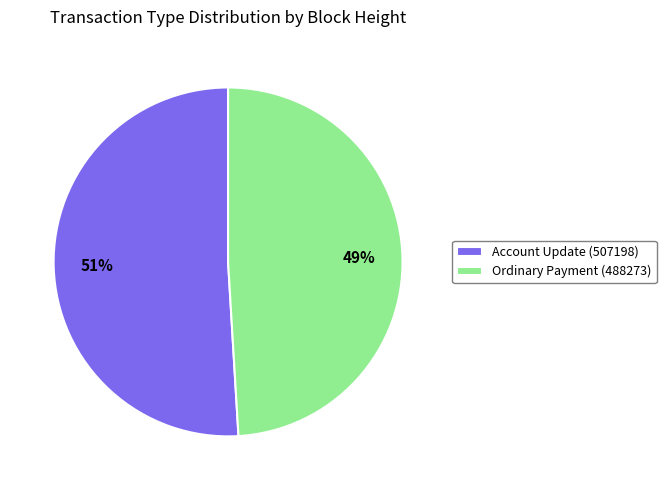

How many slices are in this pie chart?

2